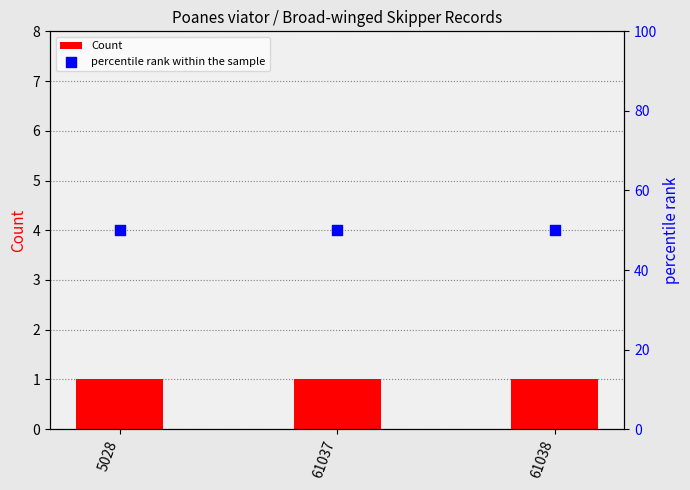

At which category is the sum across all series the highest?

5028